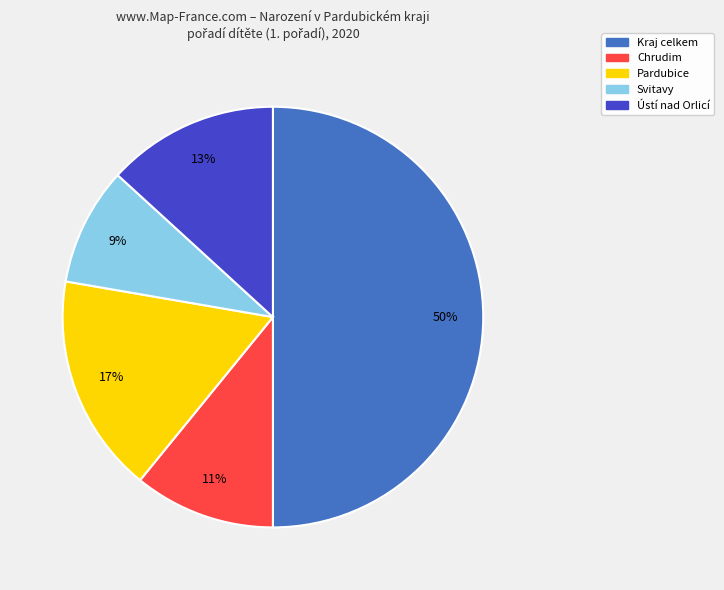

What percentage is the Svitavy slice, to the nearest percent?

9%